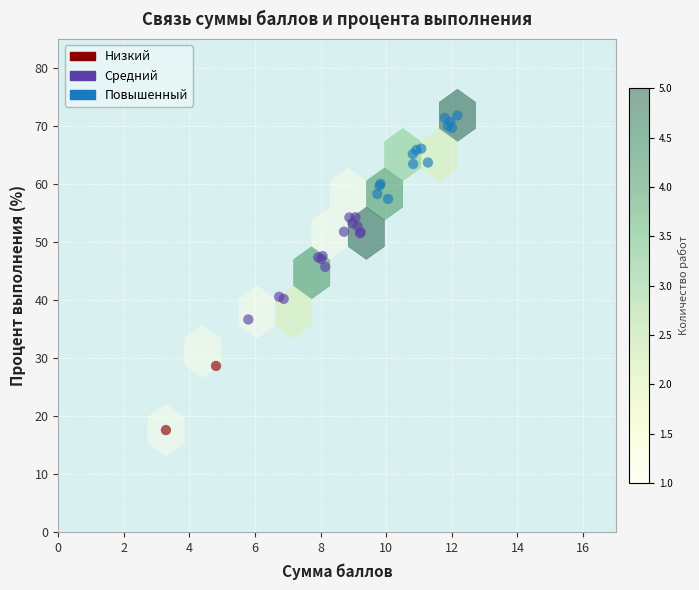

Which series has the largest Y range (max minus min)?

Средний